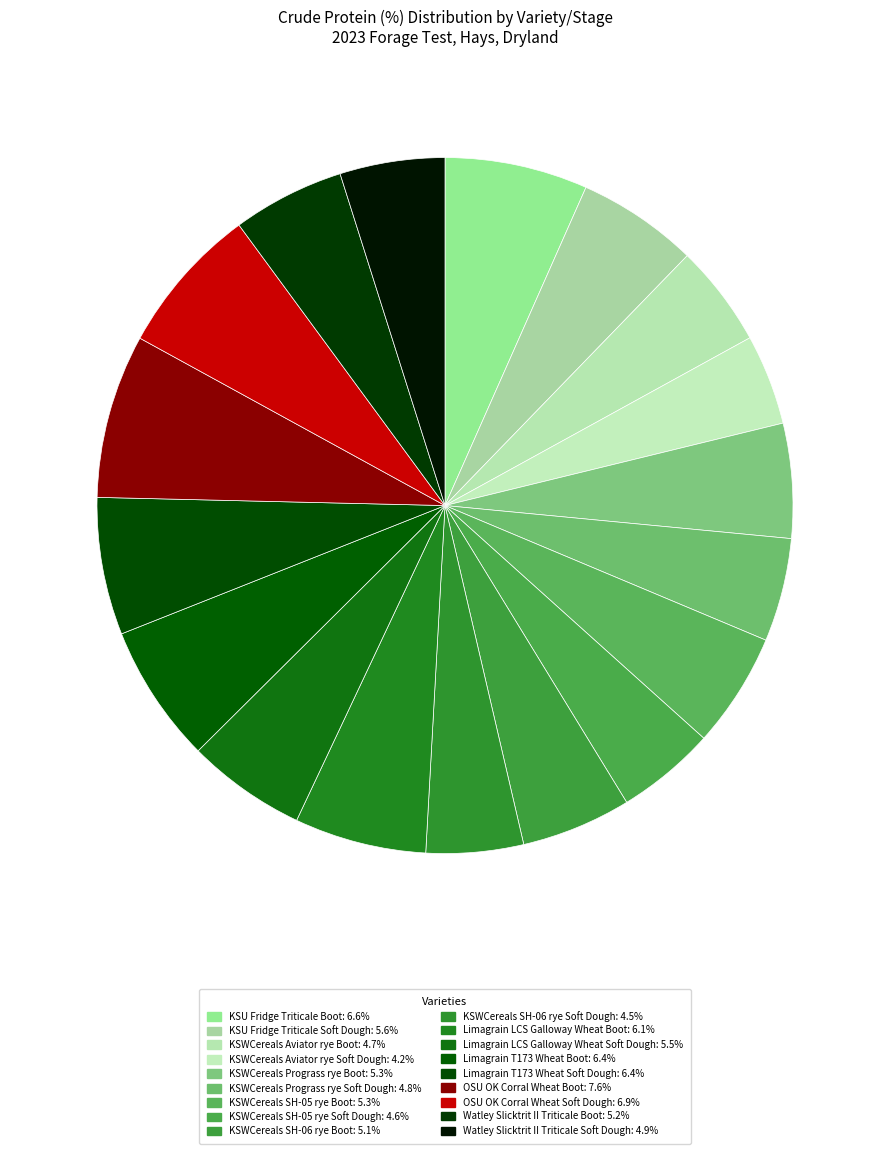

What is the smallest slice in the pie chart?

KSWCereals Aviator rye Soft Dough